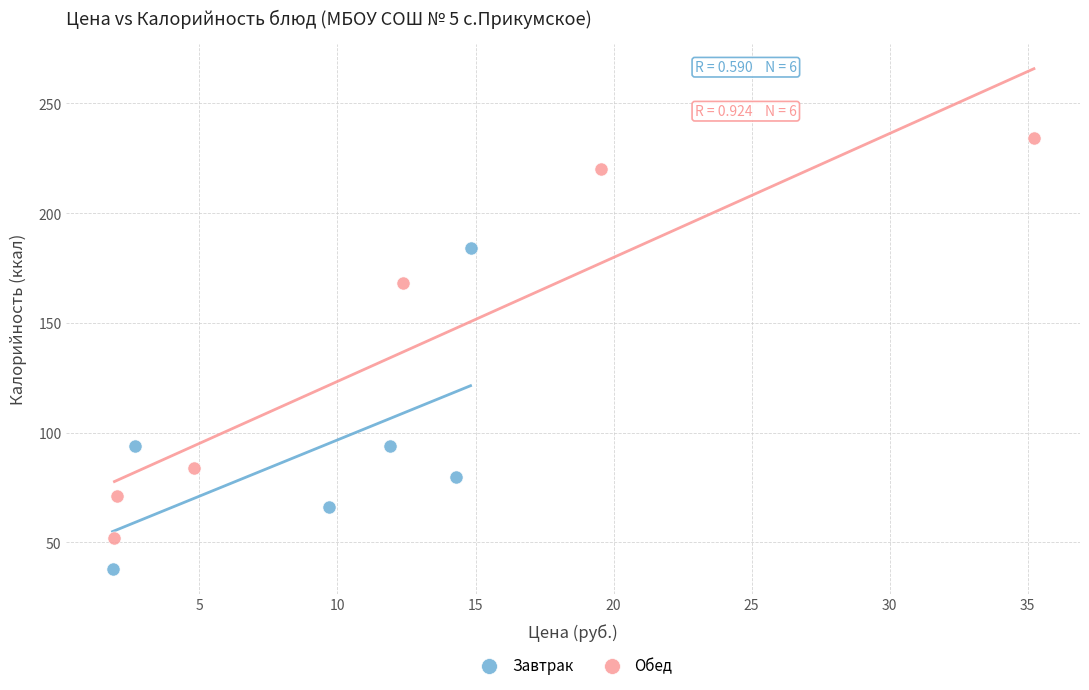

Which series contains the highest Y value?

Обед